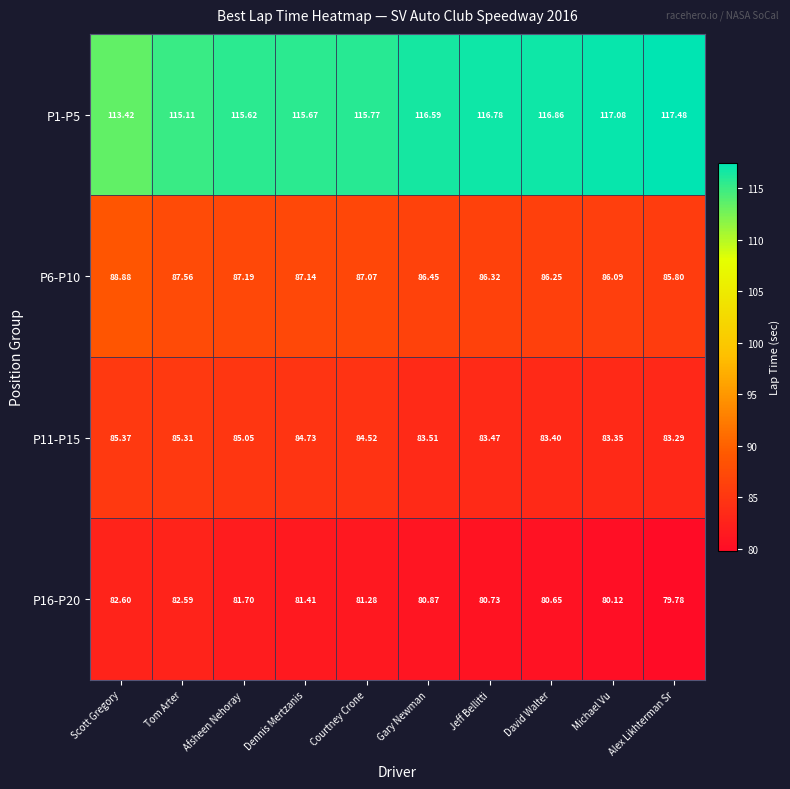

How many values in the P6-P10 series exceed 87?

5